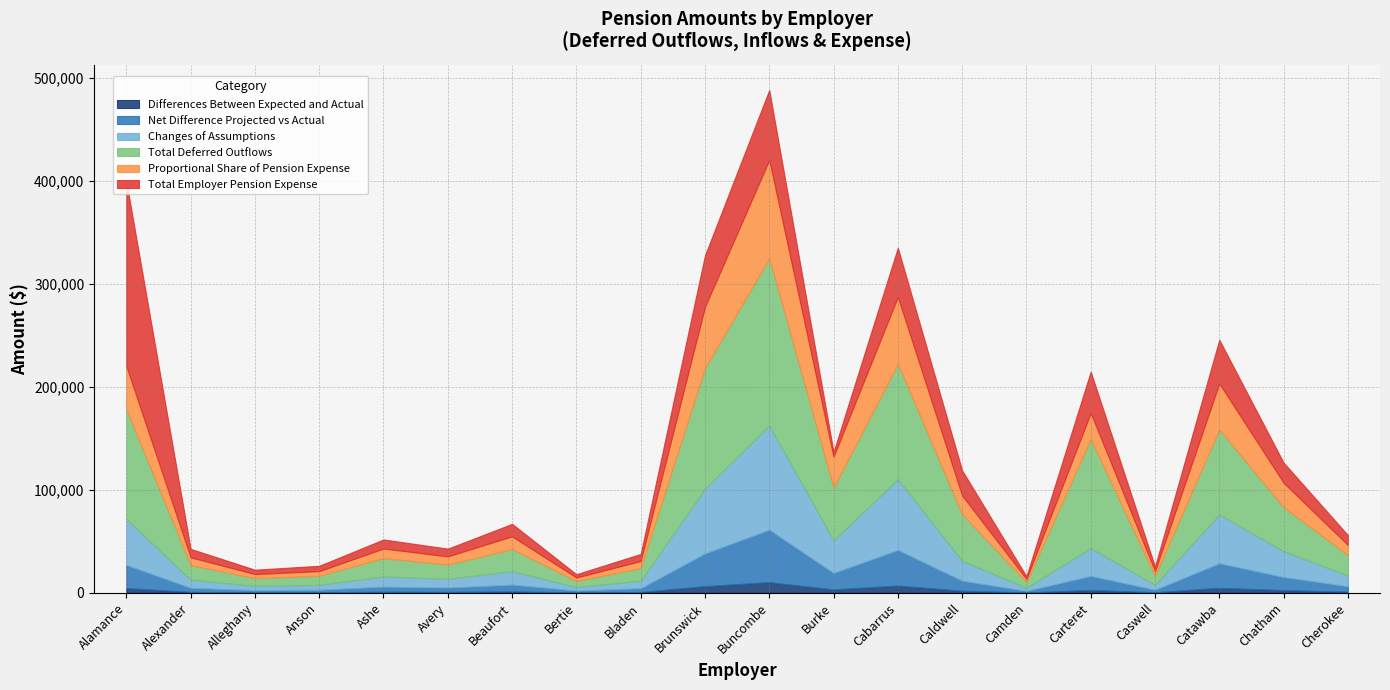

What is the average value of the Total Employer Pension Expense series?

27508